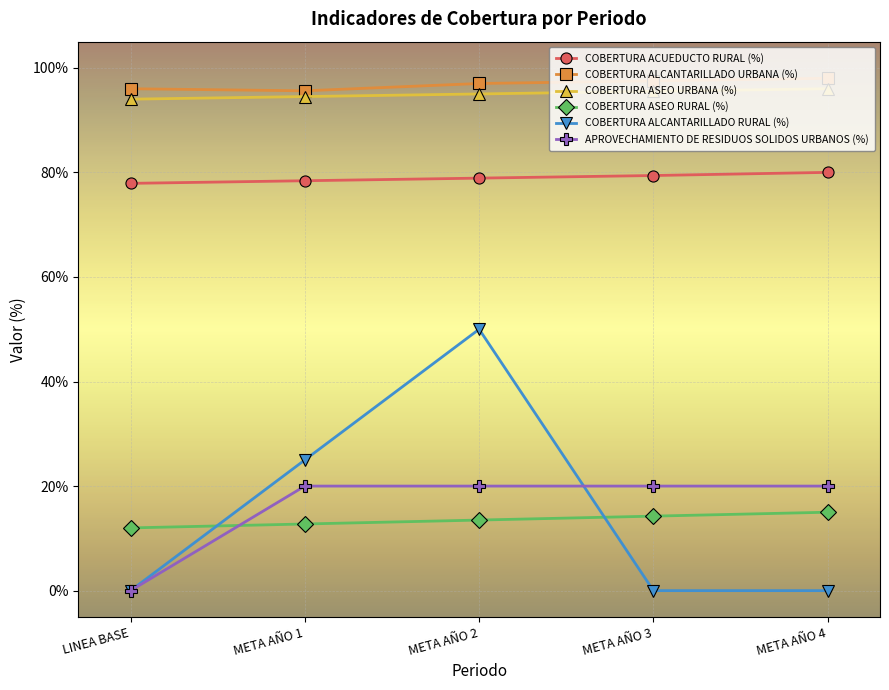

Between META AÑO 2 and META AÑO 4, which series saw the biggest shift?

COBERTURA ALCANTARILLADO RURAL (%)